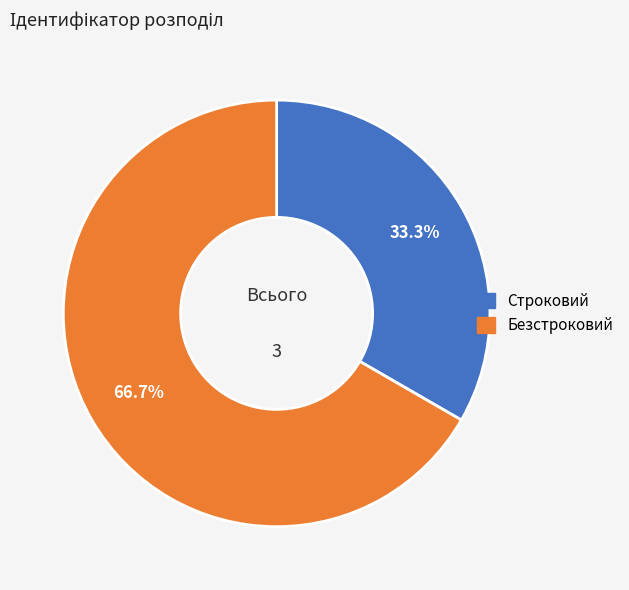

Does Безстроковий account for over 50% of the chart?

Yes